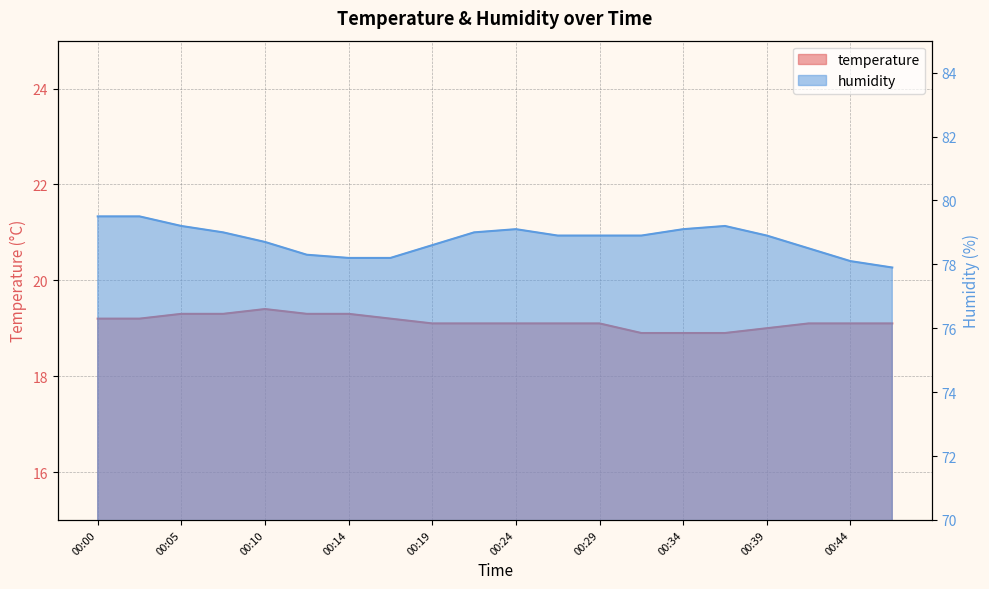

What is the average value of the humidity series?

78.8